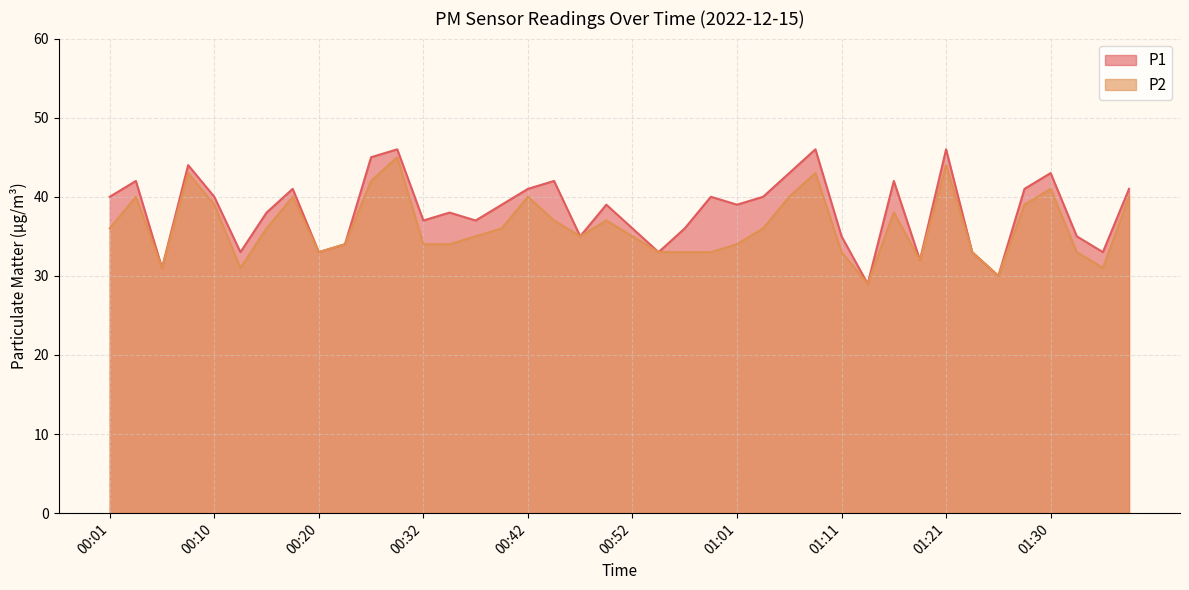

Is it true that P1 equals 19 at 01:01?

False